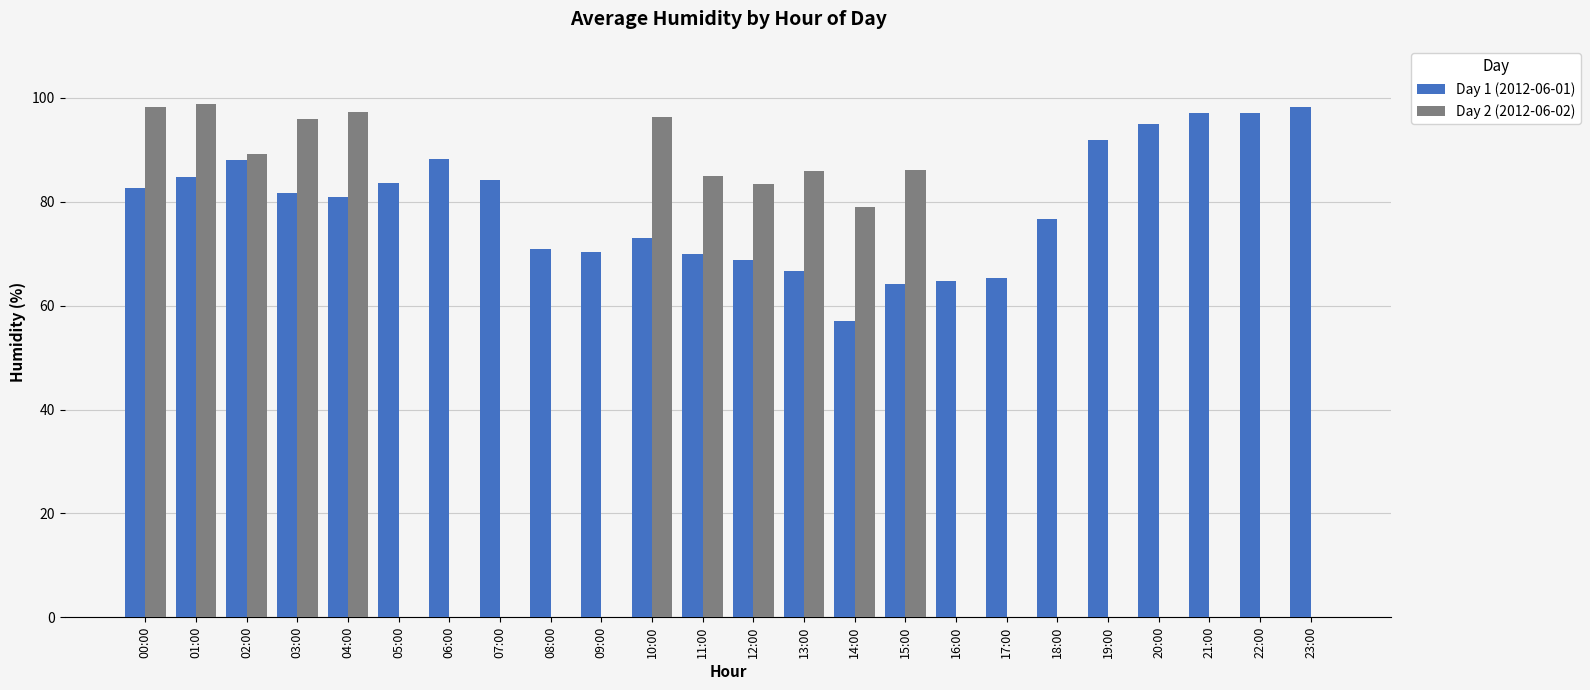

What is the maximum value for Day 1 (2012-06-01)?

98.2